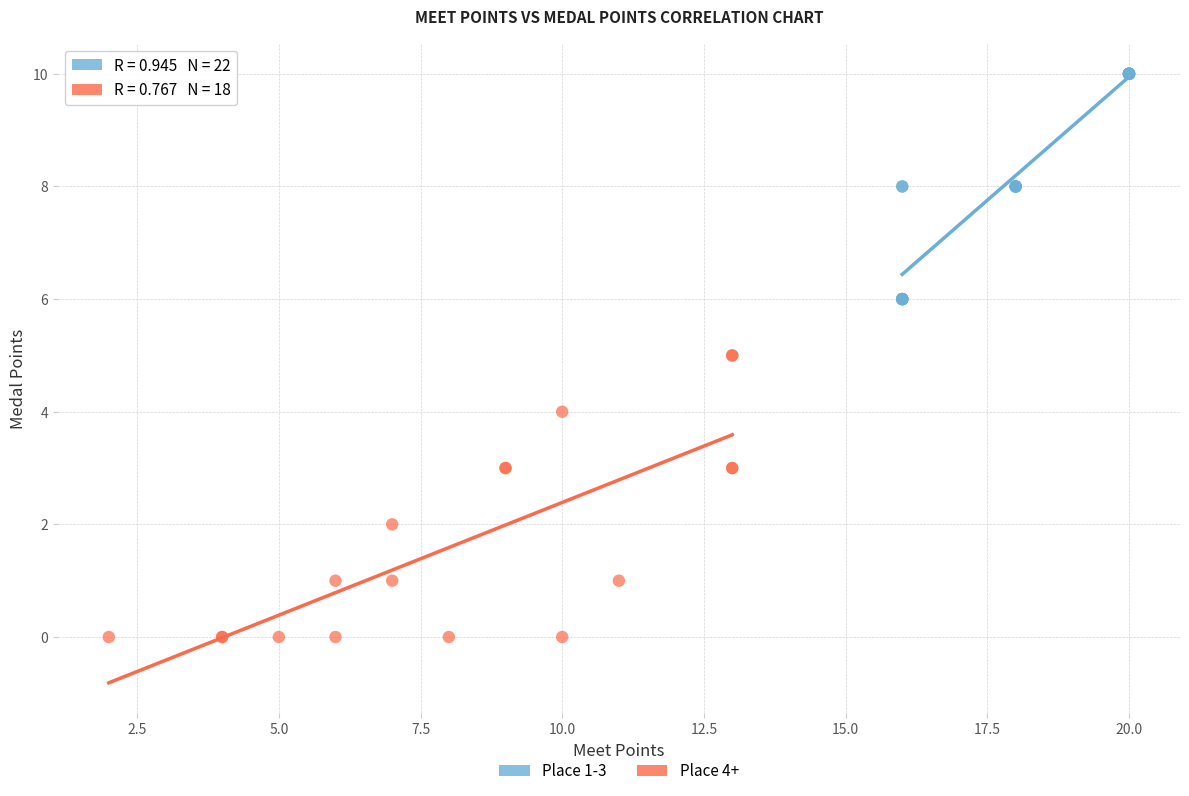

Which series has the widest spread of Y values?

Place 4+